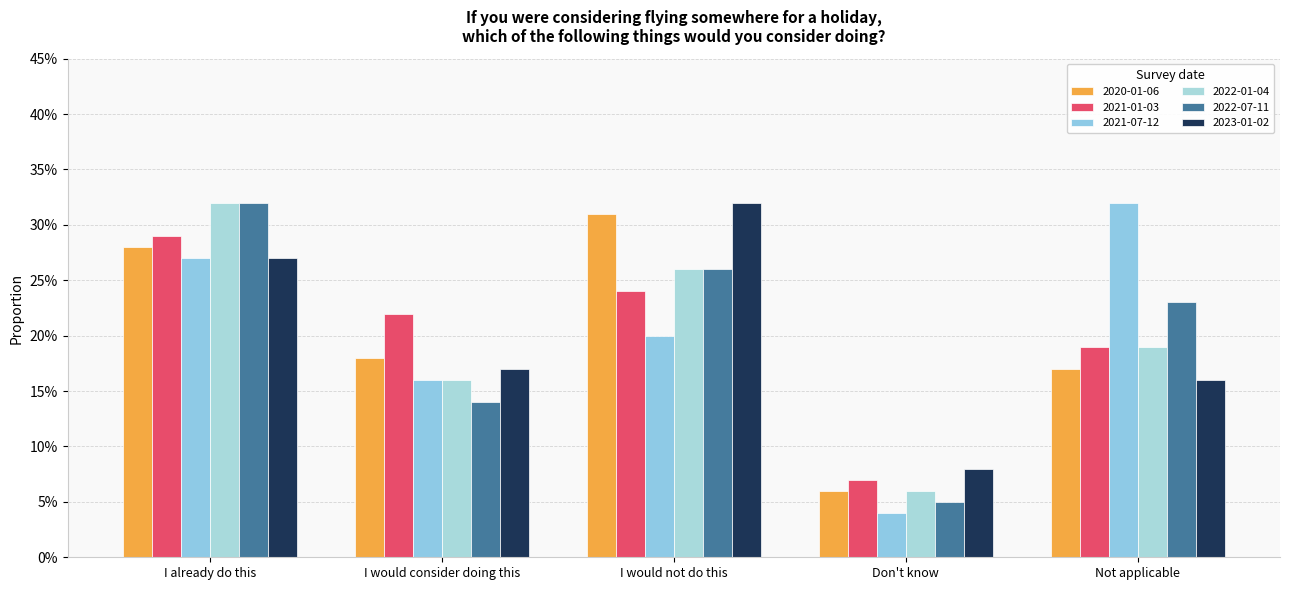

Does the chart contain any negative values?

No